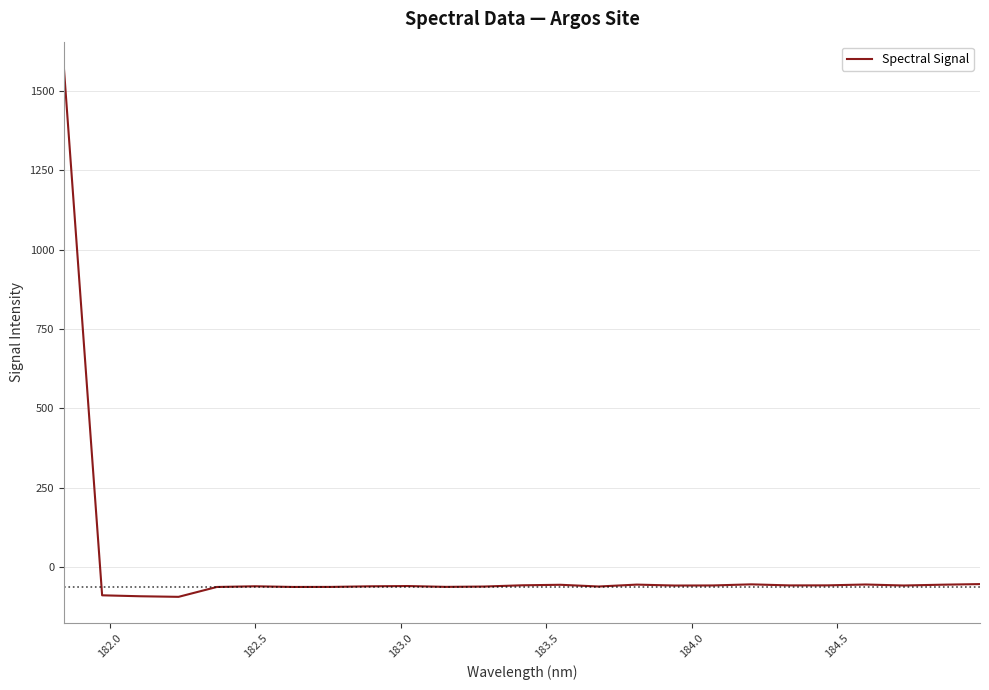

What is the smallest value displayed?

-92.8